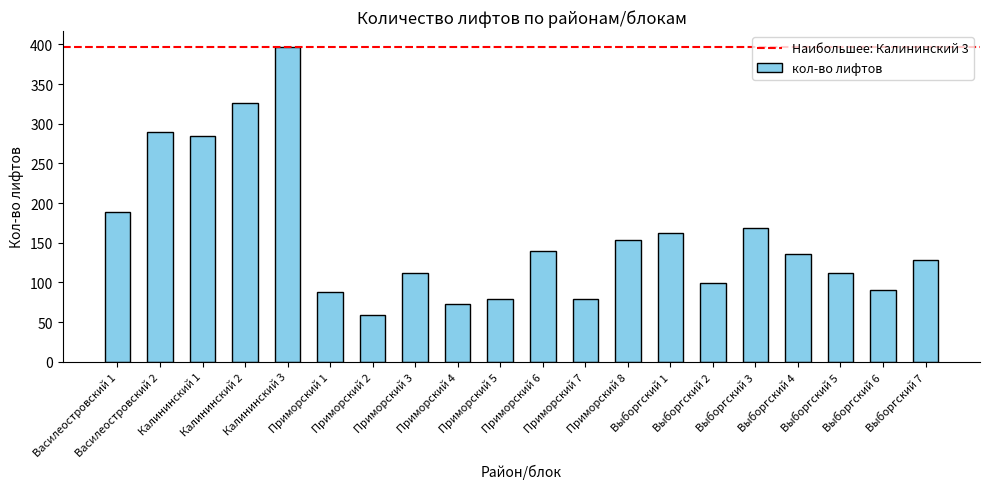

What is the average value?

158